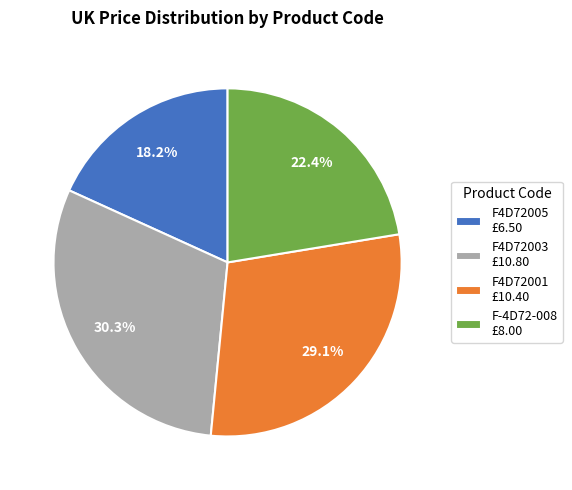

What percentage is the F4D72003 slice, to the nearest percent?

30%